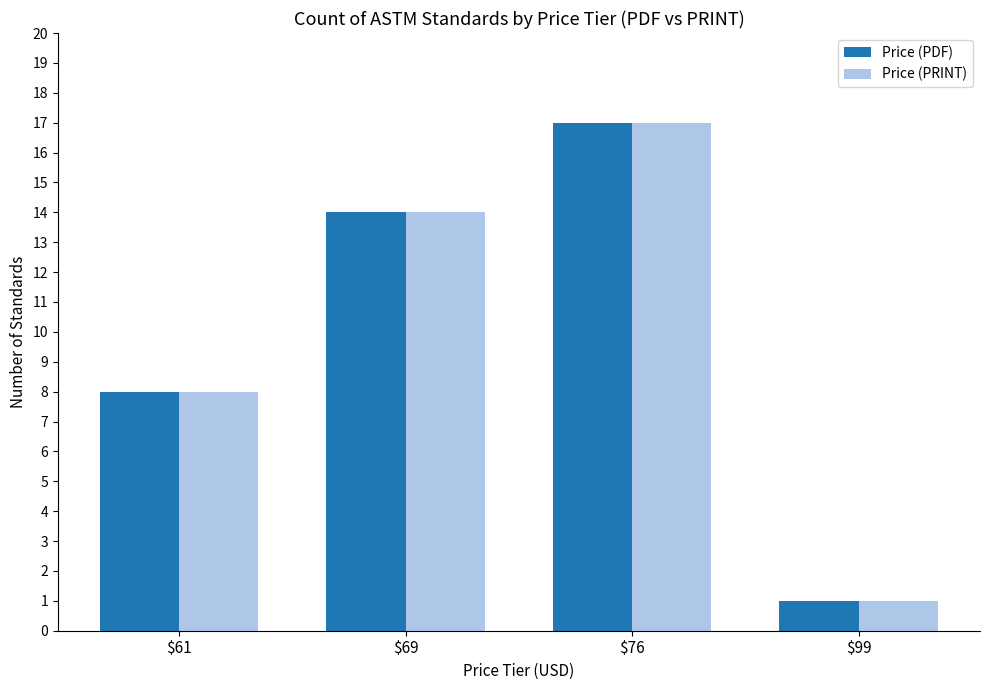

Where is Price (PDF) nearest to the value 9?

$61